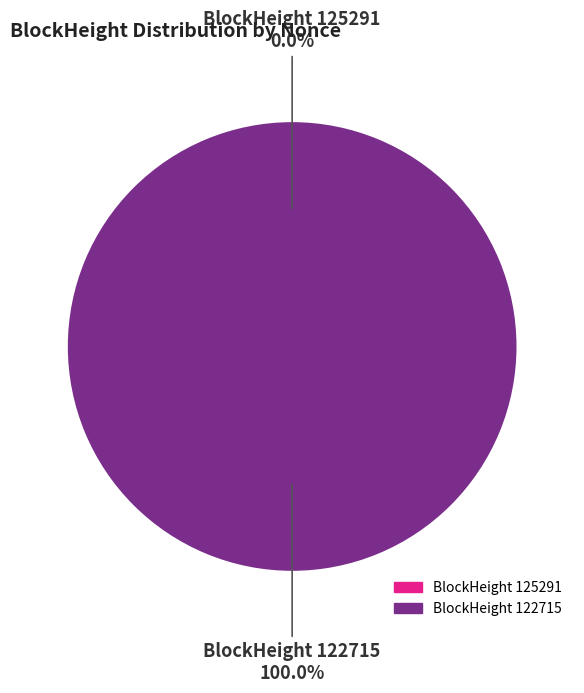

The 125291 slice represents 12% of the pie. True or false?

False